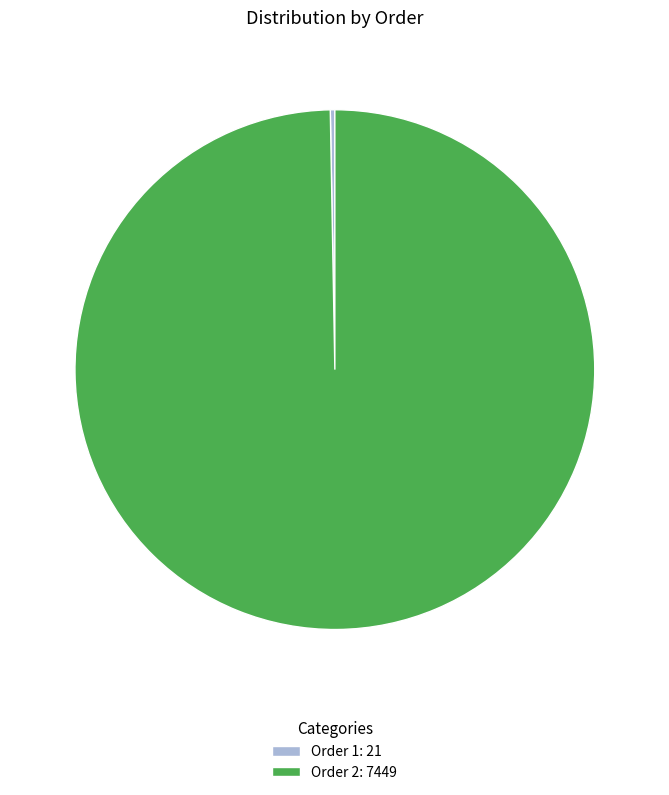

Is there a majority slice in this chart?

Yes